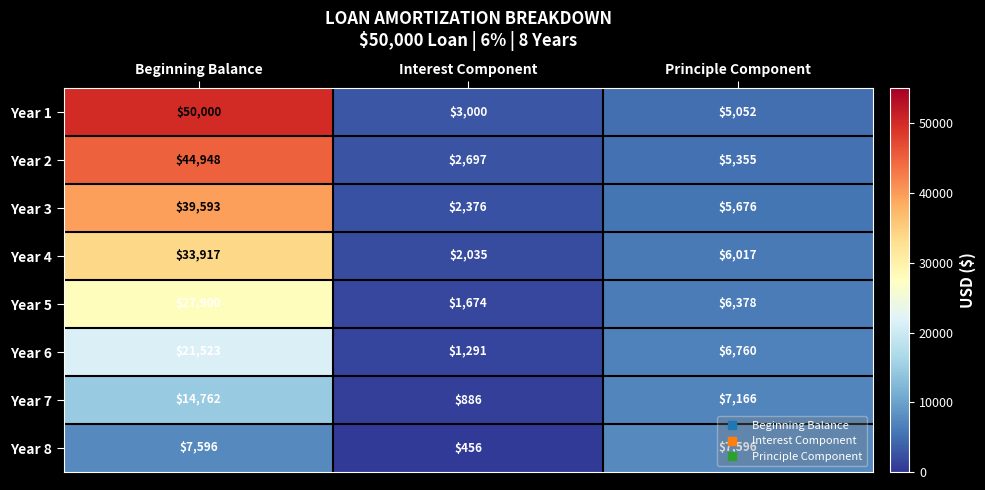

Which series has the largest range (max minus min)?

Year 1